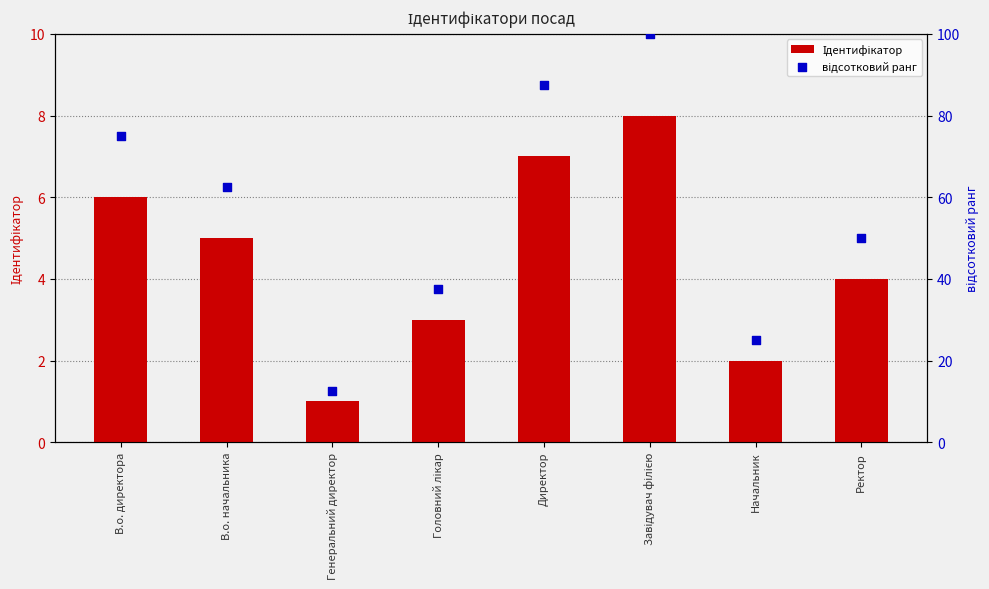

Is the value of Ідентифікатор at Ректор greater than the value of відсотковий ранг at Ректор?

No